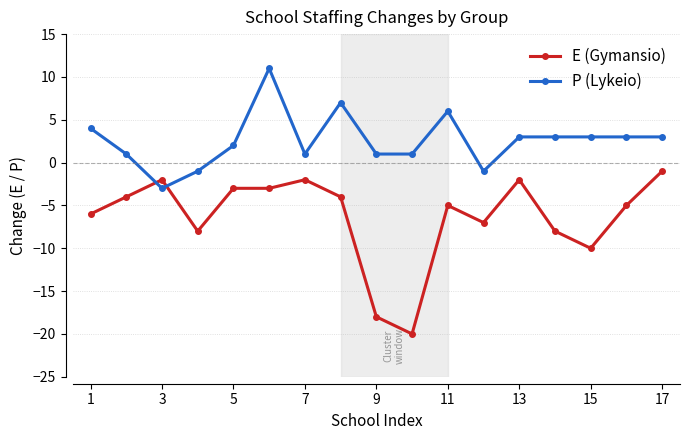

Reading right to left, extract all data points from this chart.

E (Gymansio): -1	-5	-10	-8	-2	-7	-5	-20	-18	-4	-2	-3	-3	-8	-2	-4	-6
P (Lykeio): 3	3	3	3	3	-1	6	1	1	7	1	11	2	-1	-3	1	4